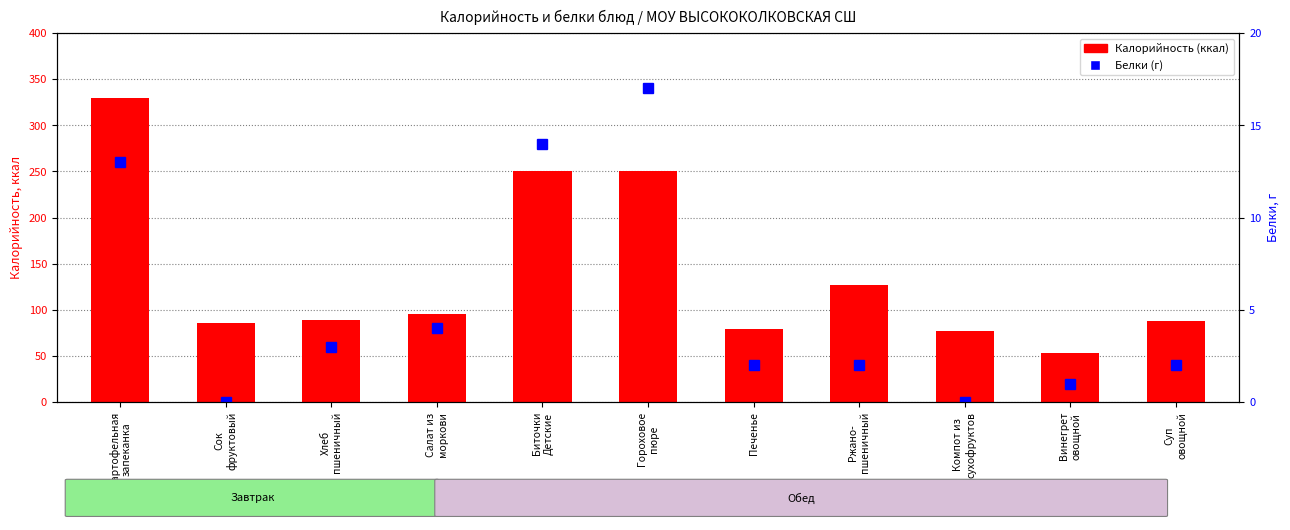

At which category is the sum across all series the highest?

Картофельная
запеканка